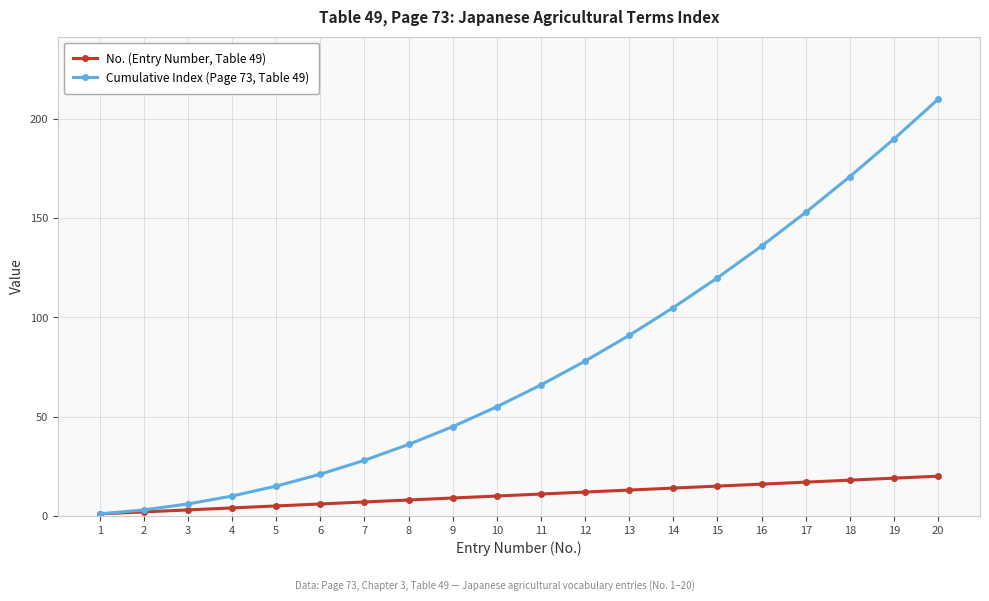

What is the maximum value shown in the chart?

210